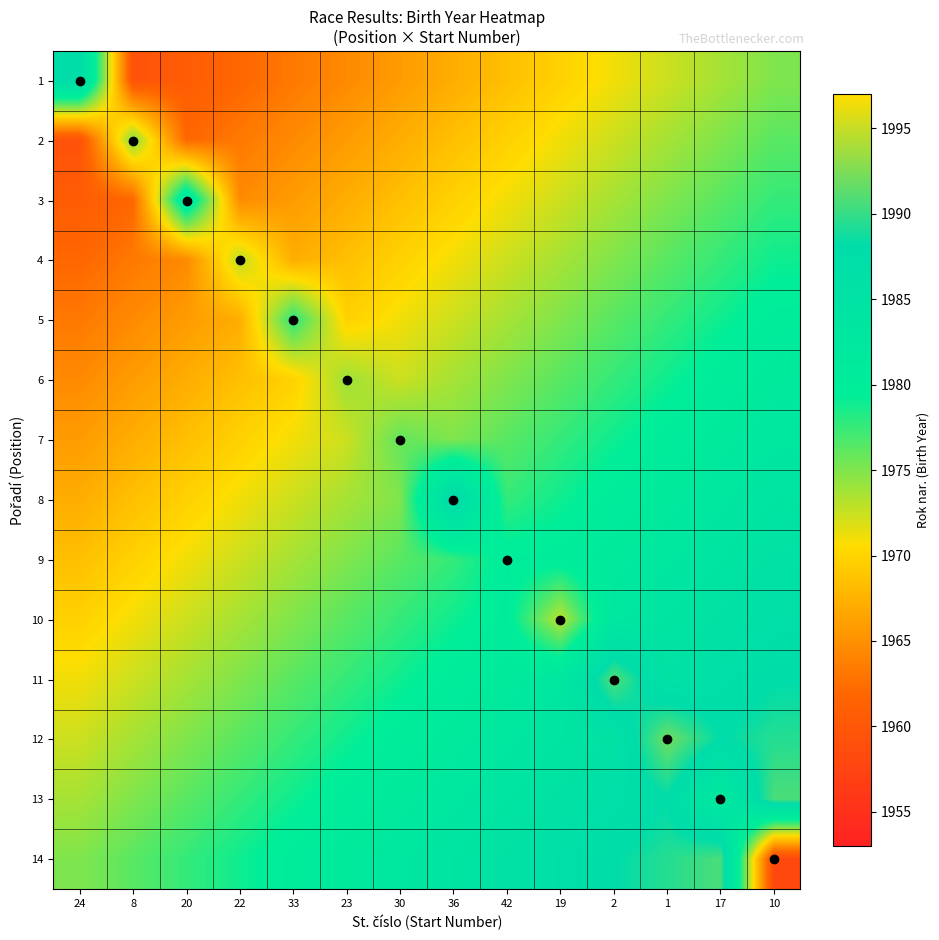

How many series are shown in this chart?

14